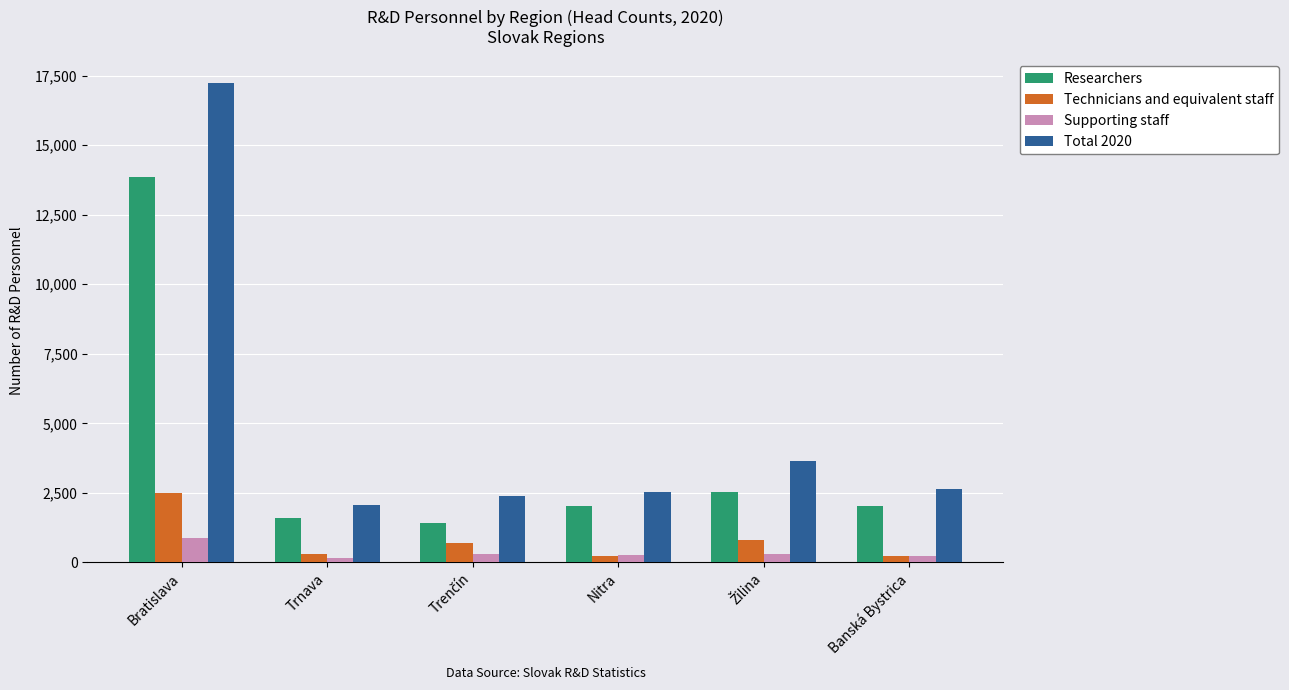

Which series has the largest range (max minus min)?

Total 2020